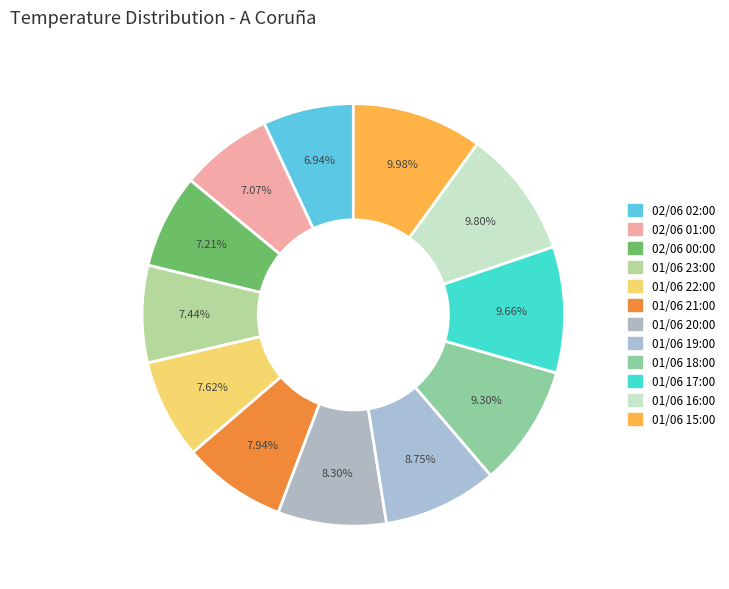

What percentage is the 01/06 17:00 slice, to the nearest percent?

10%